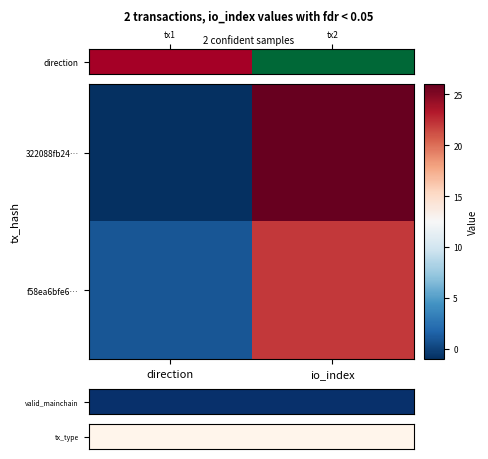

Which label corresponds to the smallest value in the chart?

direction